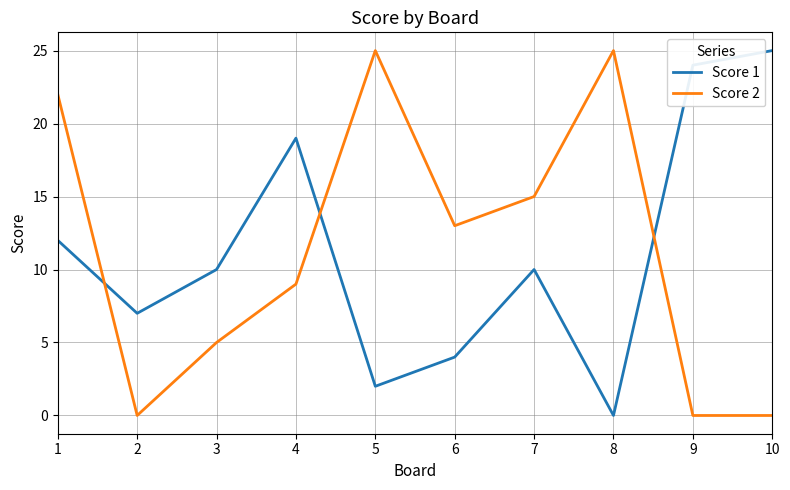

Reading left to right, list all the values displayed in this chart.

Score 1: 1=12	2=7	3=10	4=19	5=2	6=4	7=10	8=0	9=24	10=25
Score 2: 1=22	2=0	3=5	4=9	5=25	6=13	7=15	8=25	9=0	10=0